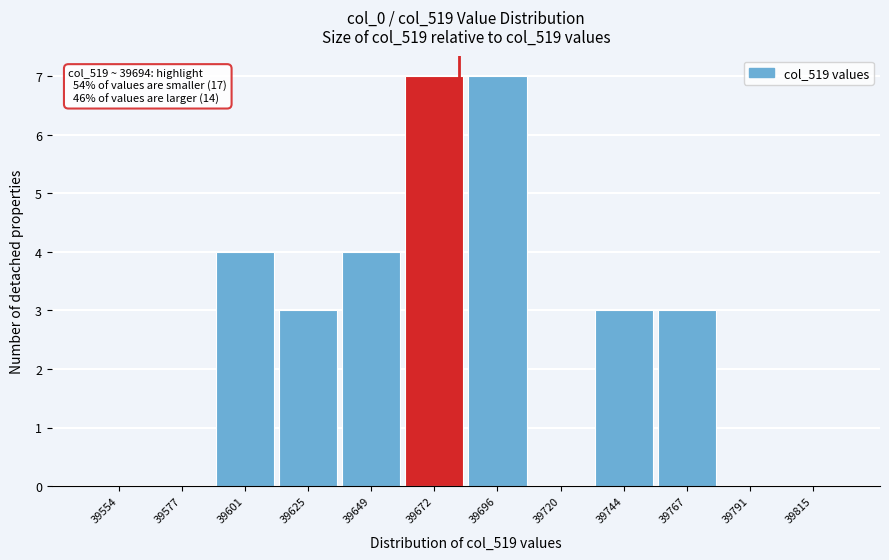

Reading right to left, what are all the values shown in this chart?

39815=0	39791=0	39767=3	39744=3	39720=0	39696=7	39672=7	39649=4	39625=3	39601=4	39577=0	39554=0